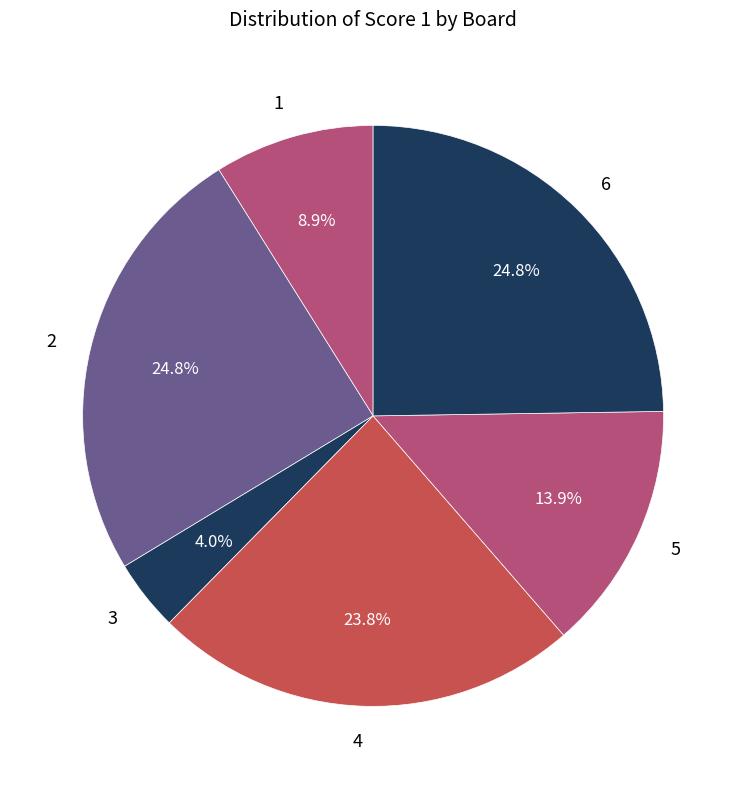

Is there any slice that represents more than half of the pie?

No